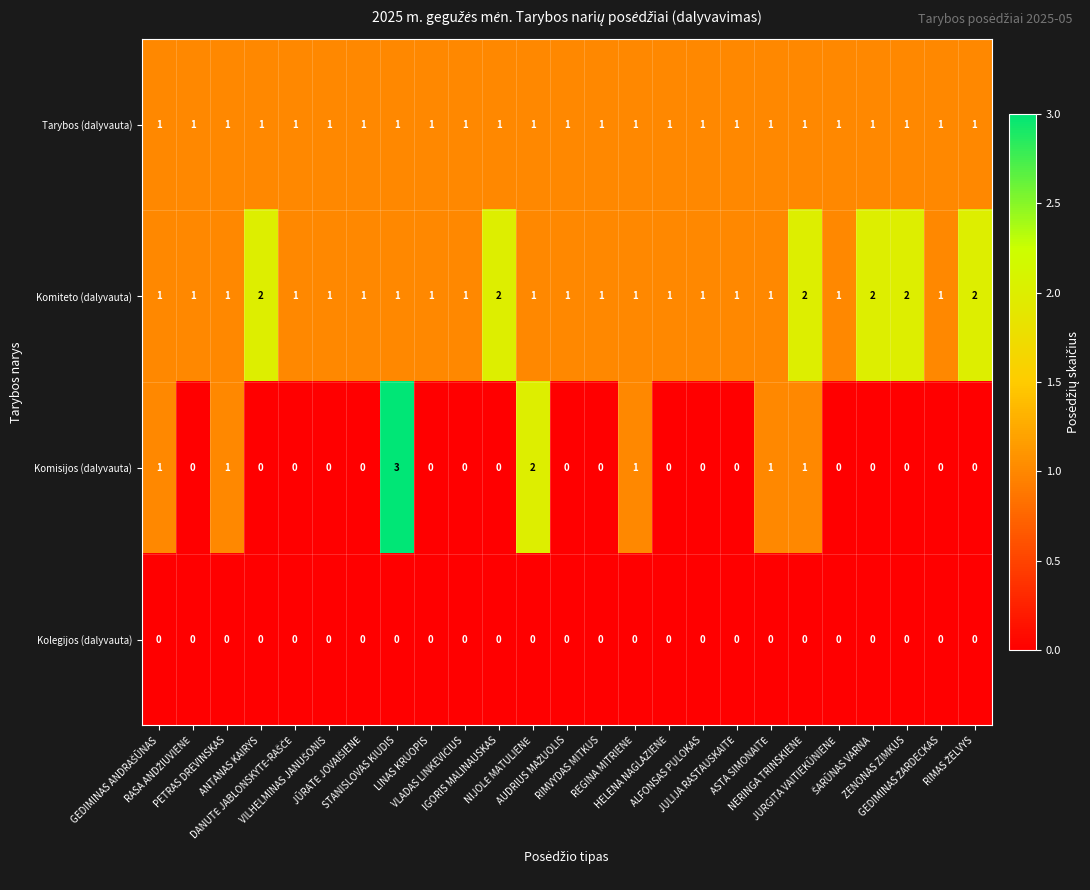

Which series has the widest spread of values?

Komisijos (dalyvauta)